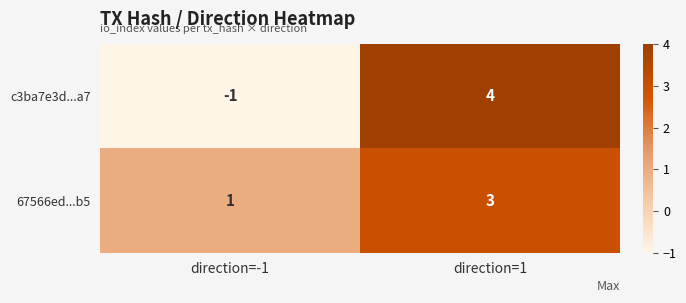

What is the maximum value shown in the chart?

4